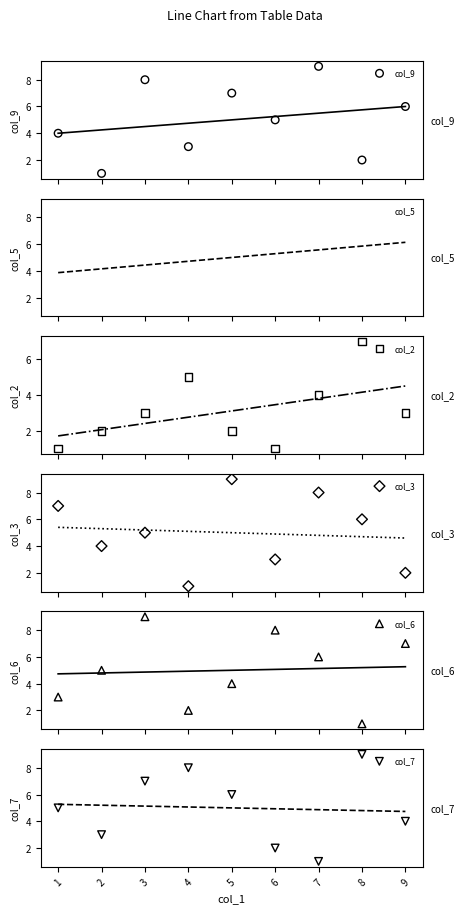

At which category is the sum across all series the highest?

3